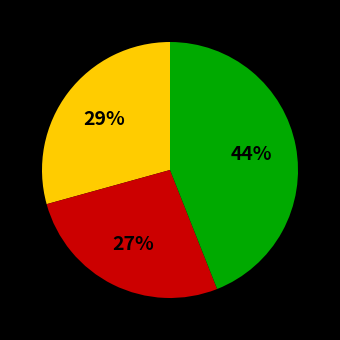

To the nearest percent, what is the difference between the largest and smallest slice percentages?

17%